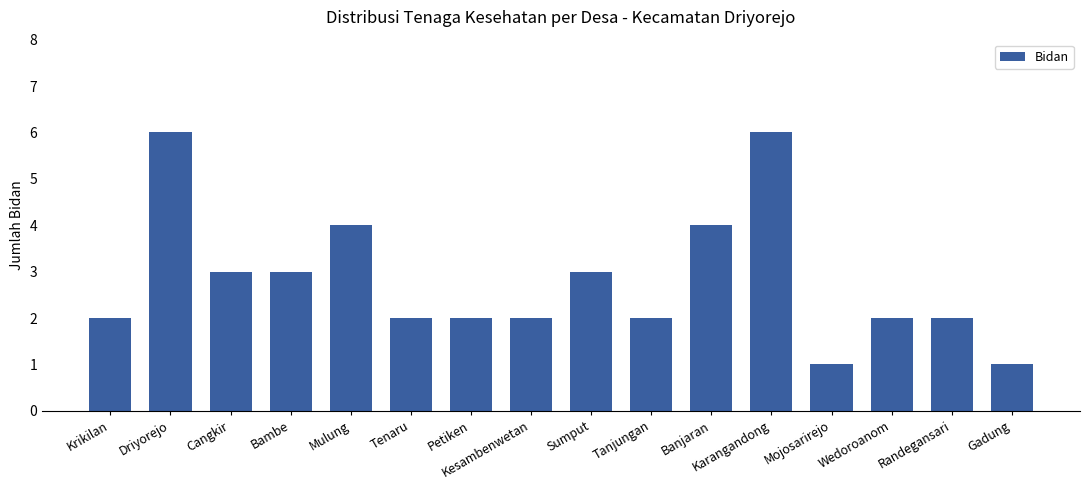

Read the value at Sumput.

3